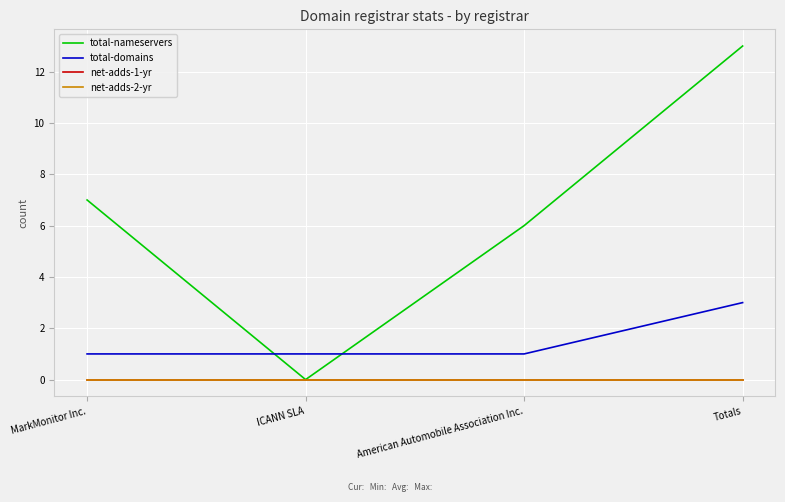

Which category has the lowest value across all series?

ICANN SLA